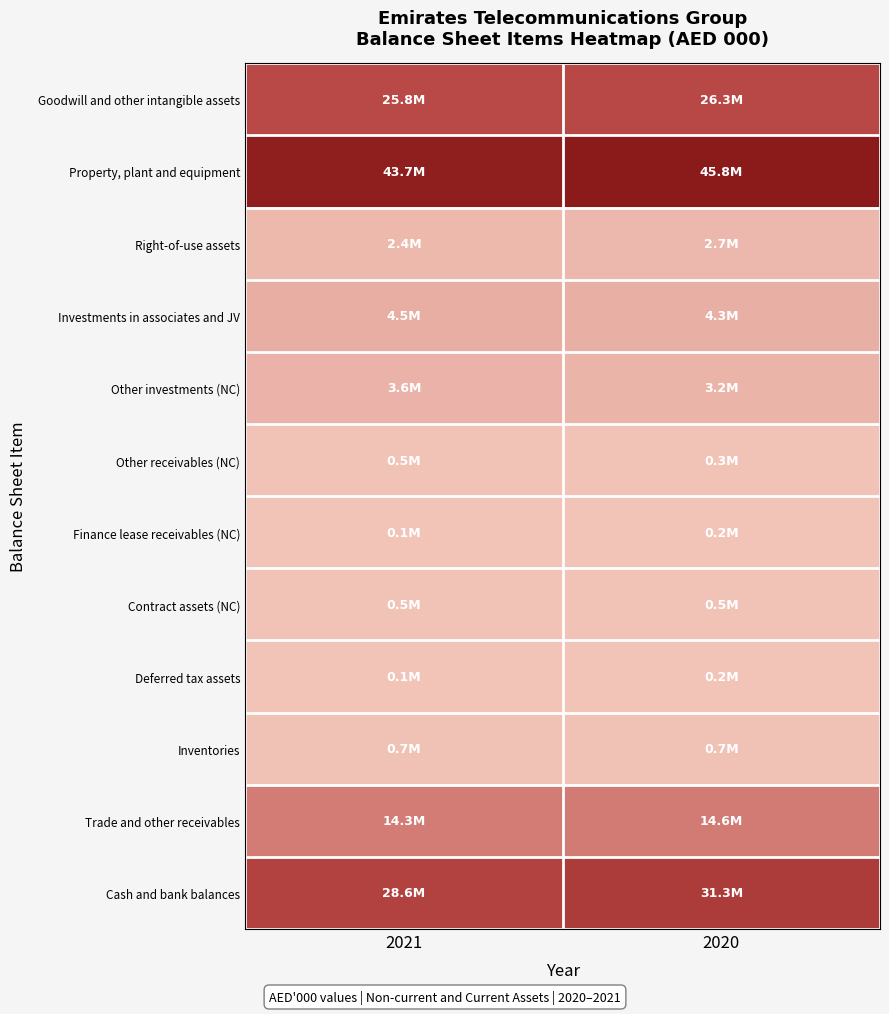

How many data points does each series have?

2